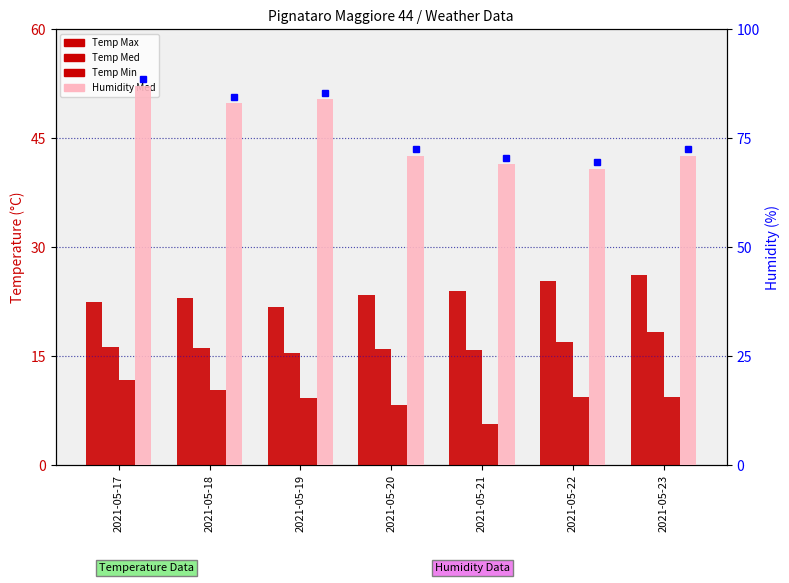

At which label is Humidity Med closest to 77?

2021-05-18